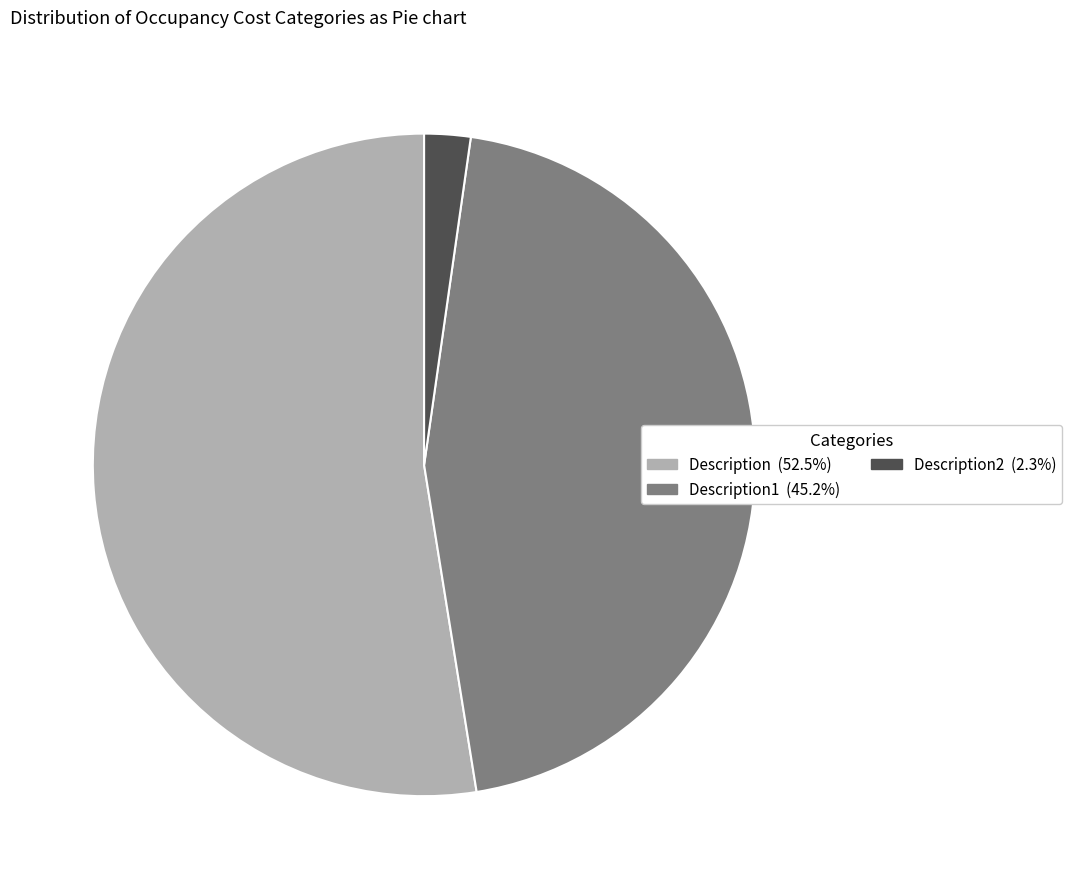

Is there any slice that represents more than half of the pie?

Yes